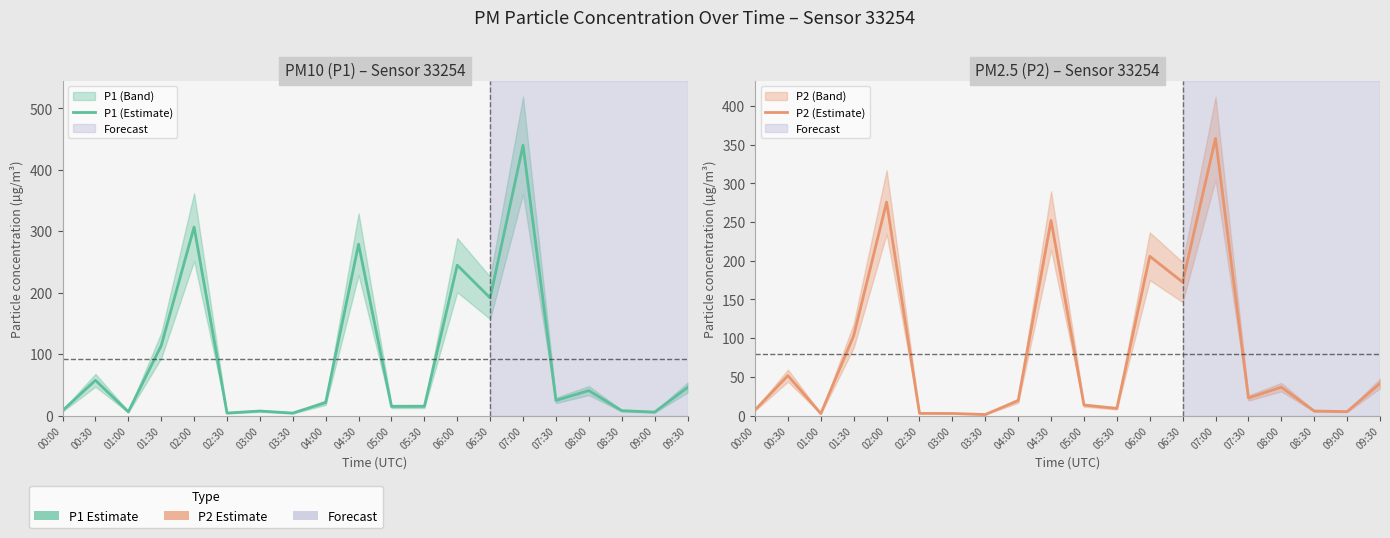

What is the smallest value displayed?

1.3